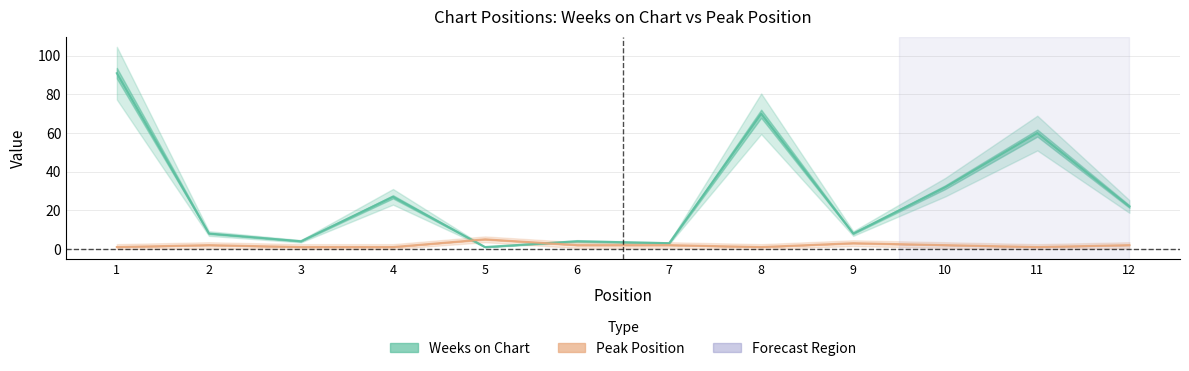

Which category has the lowest value in the Peak Position series?

1